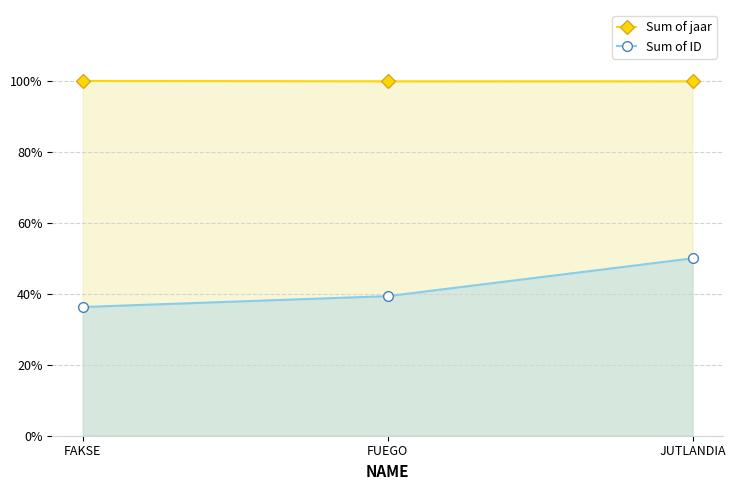

How many data points in Sum of ID are above 39?

2